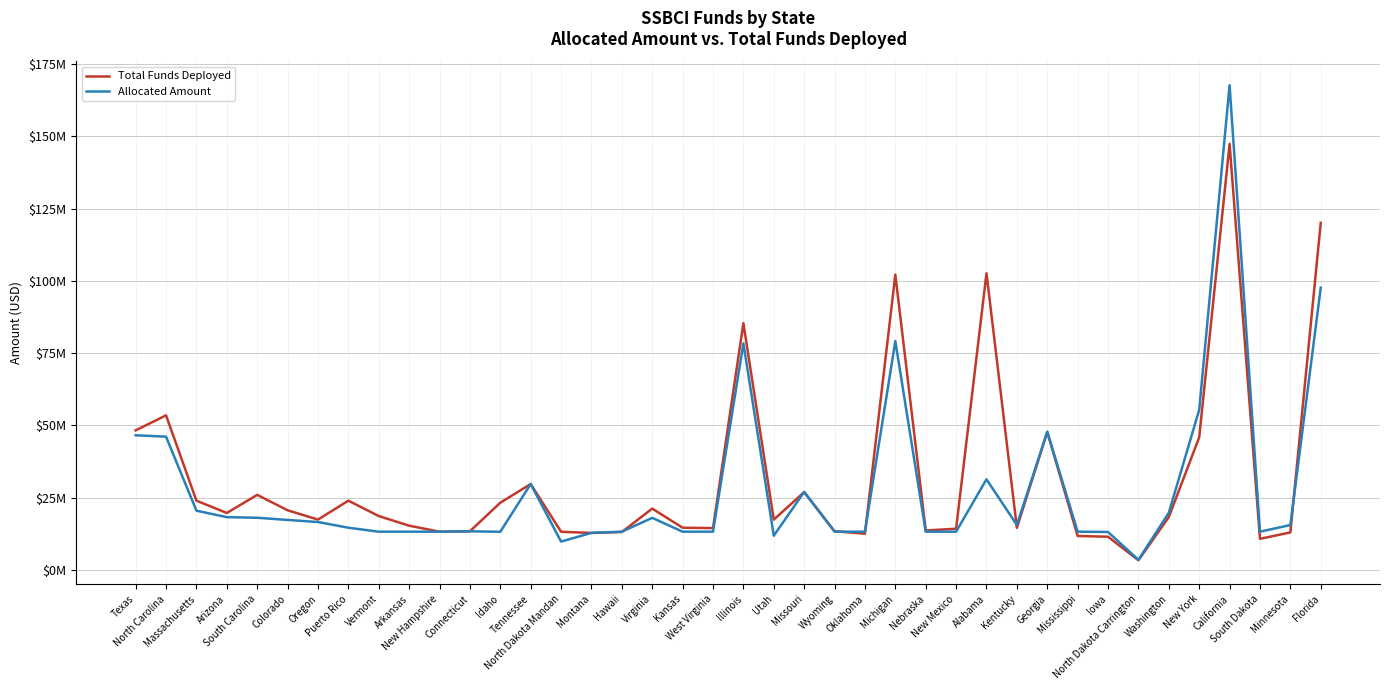

Between Colorado and New Hampshire, which series saw the biggest shift?

Total Funds Deployed